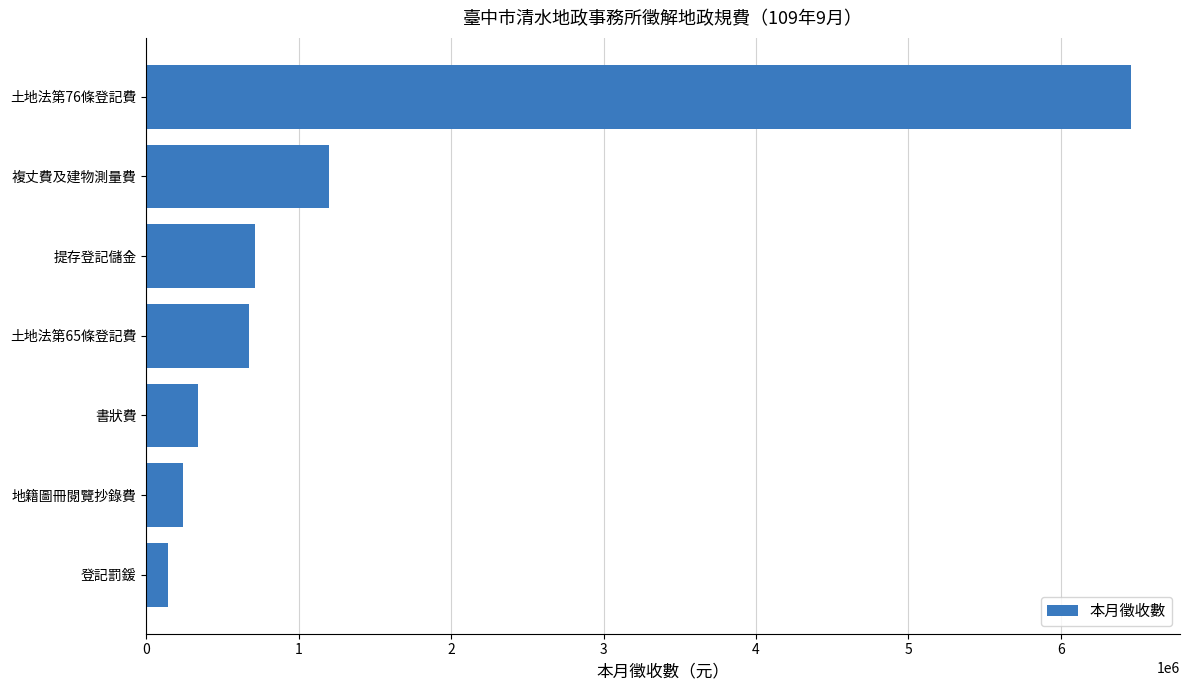

What is the approximate value at 書狀費?

339600